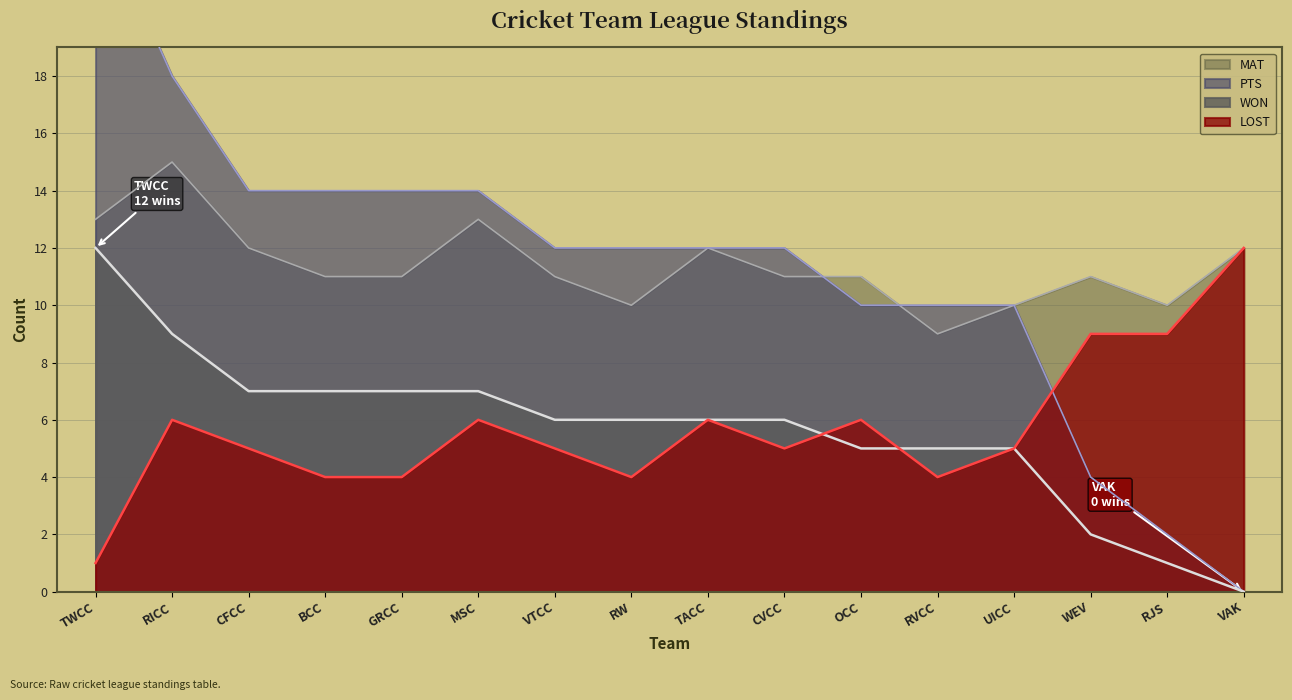

True or false: PTS and WON intersect in this chart.

False